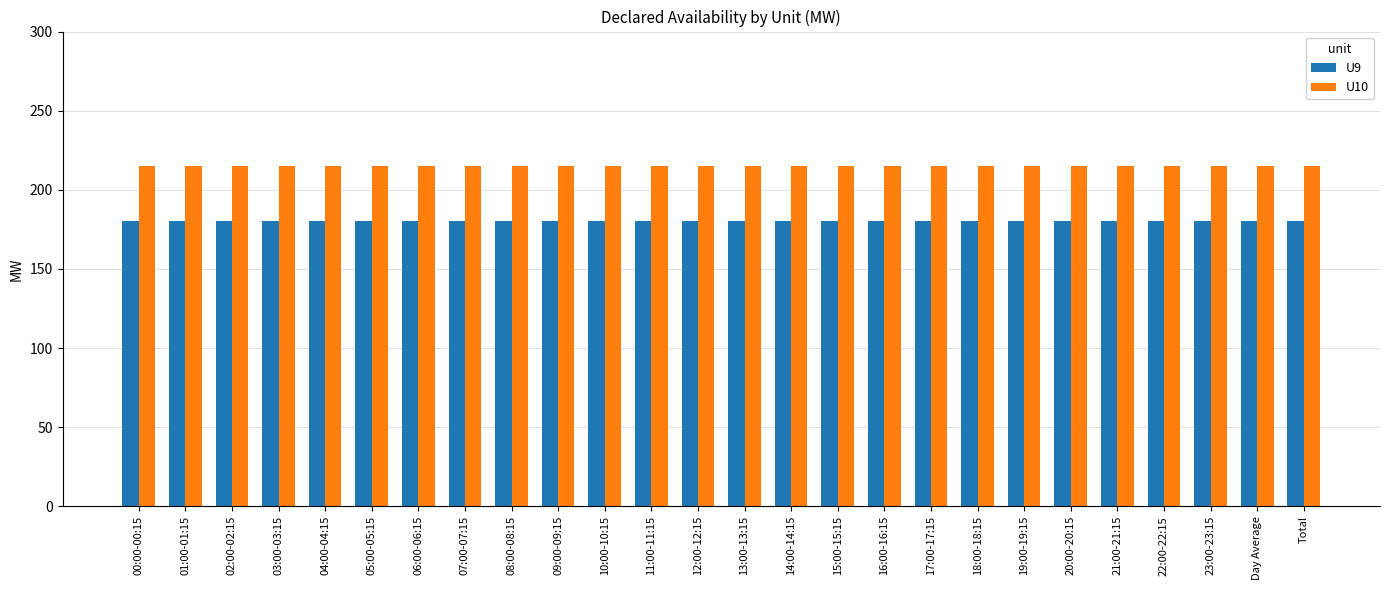

What is the difference between the highest and lowest values at 10:00-10:15?

35